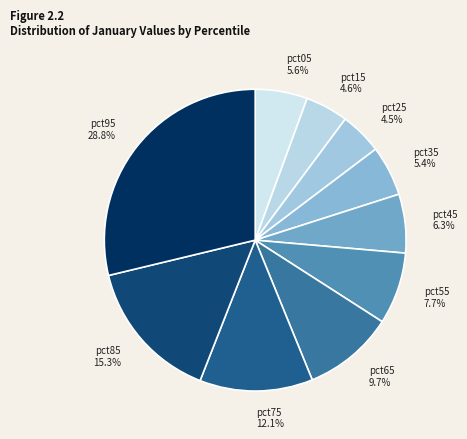

True or false: pct35 accounts for 5% of the total.

True